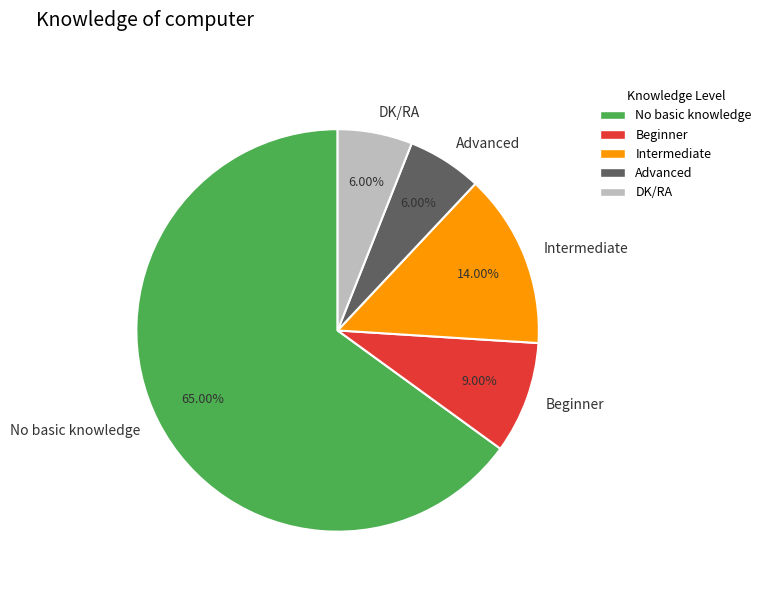

How many slices are in this pie chart?

5